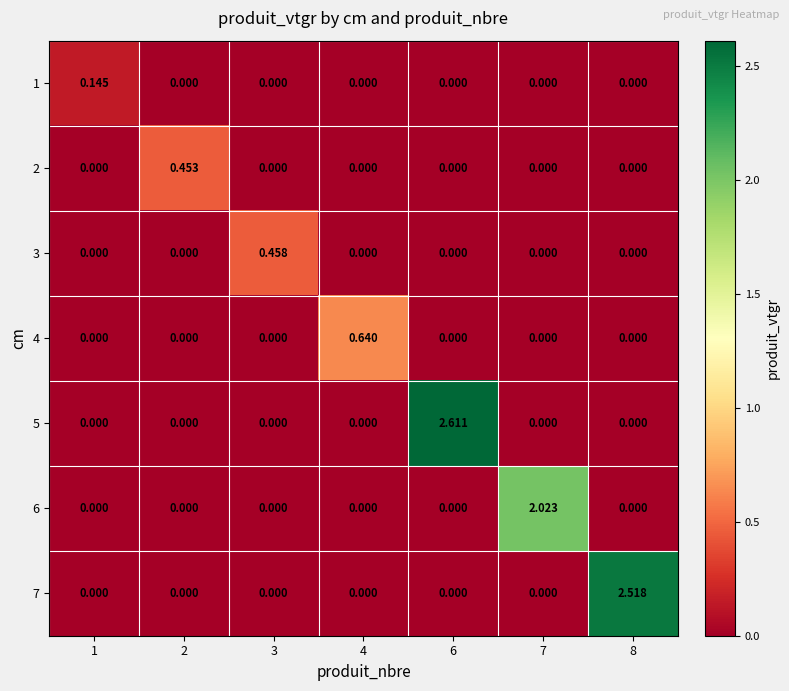

How many positive values does the 7 series have?

1